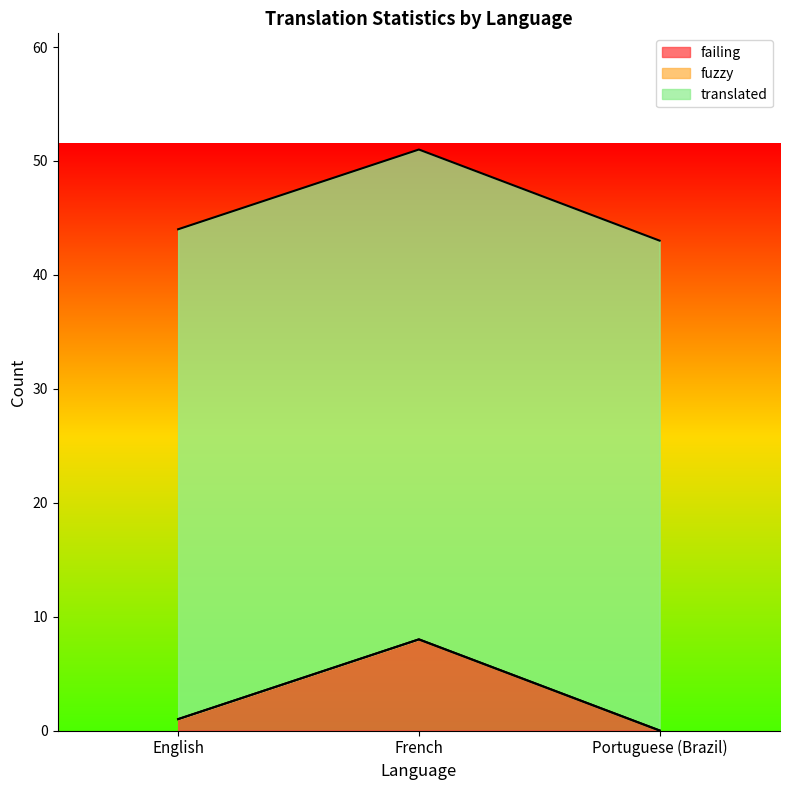

What are all the series names shown in the legend?

failing, fuzzy, translated